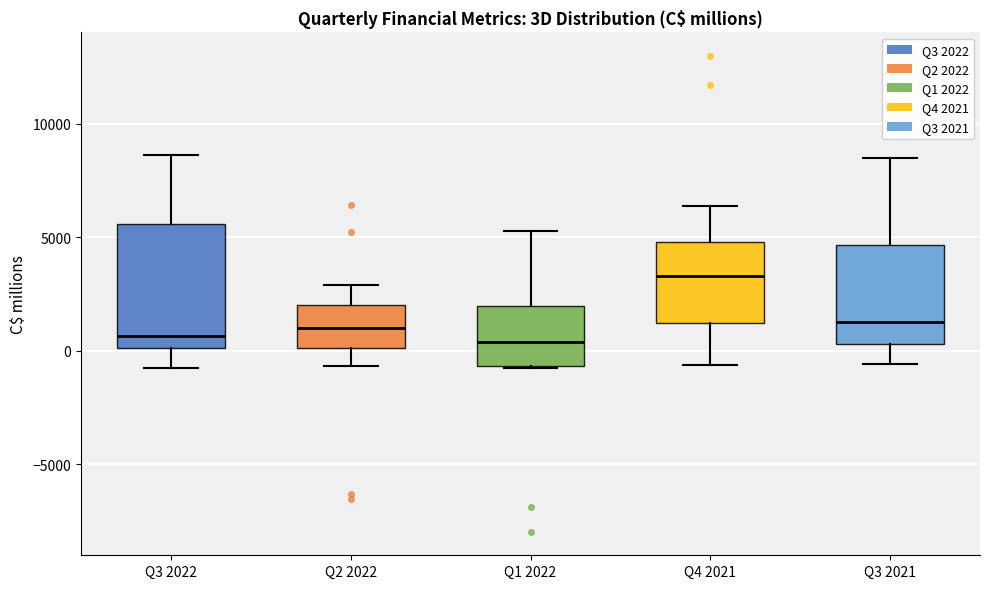

Where is the upper edge of the box for Q3 2021 on the y-axis? The values are not printed on the chart, so give them approximately, as read against the axis.

4500